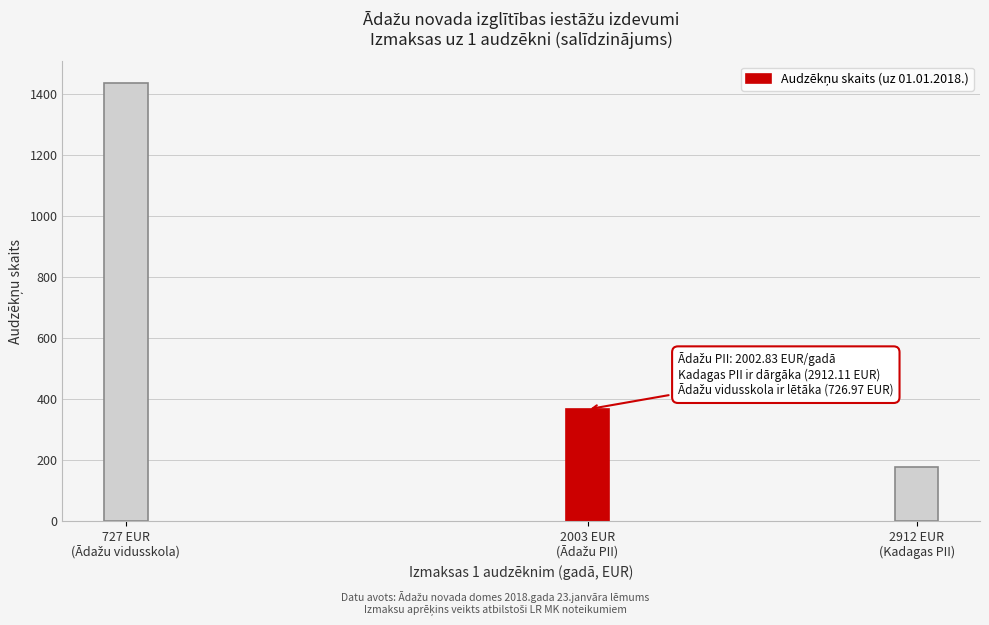

Reading right to left, transcribe all the data shown in this chart.

177	367	1435